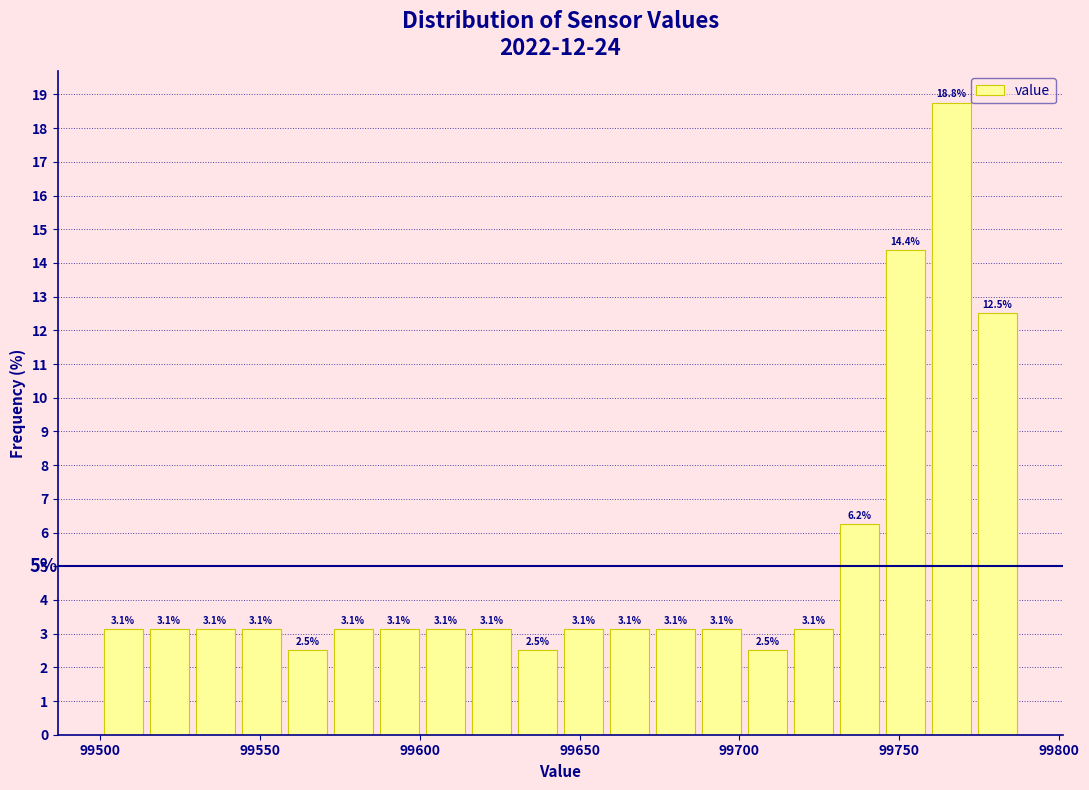

Read against the x-axis, roughly where is the centre of the tallest bar?

99765